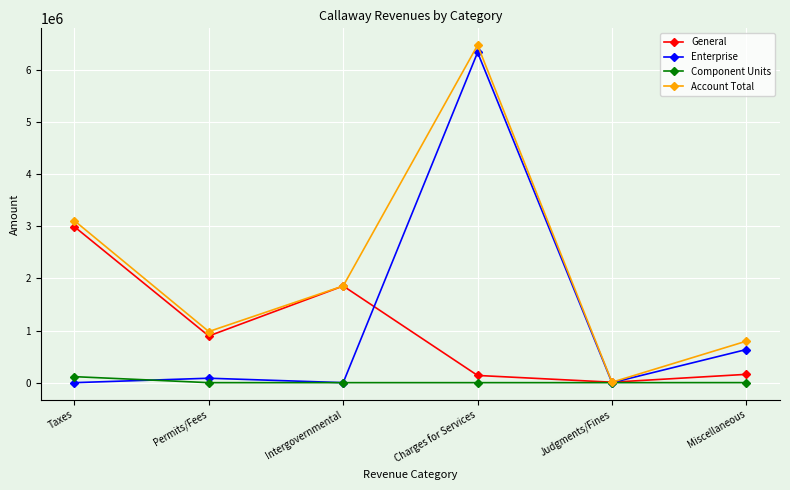

What position from the left is Charges for Services?

4